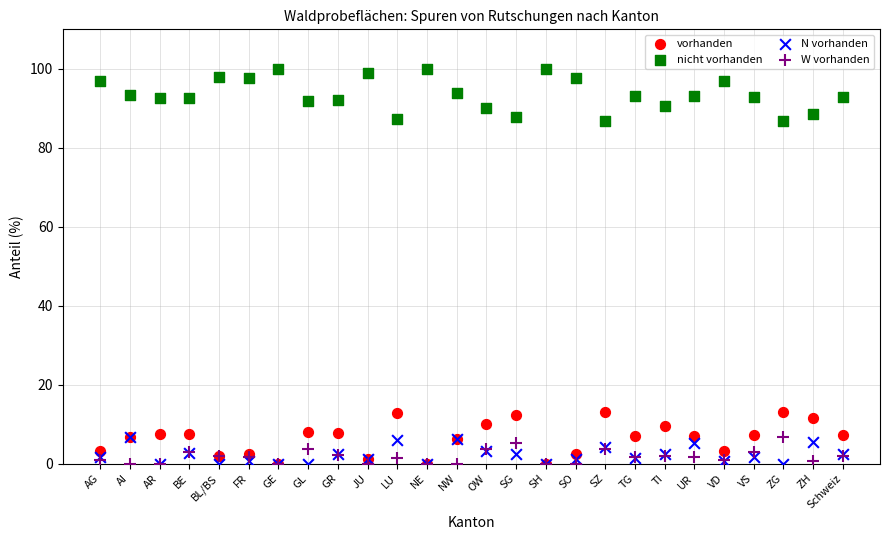

Which series reaches the maximum Y coordinate?

nicht vorhanden